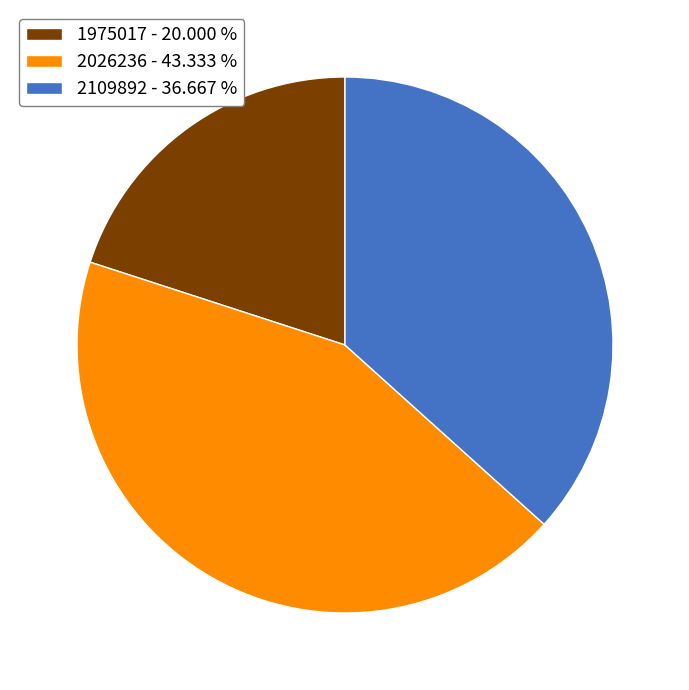

Rank the categories by value from highest to lowest.

2026236, 2109892, 1975017